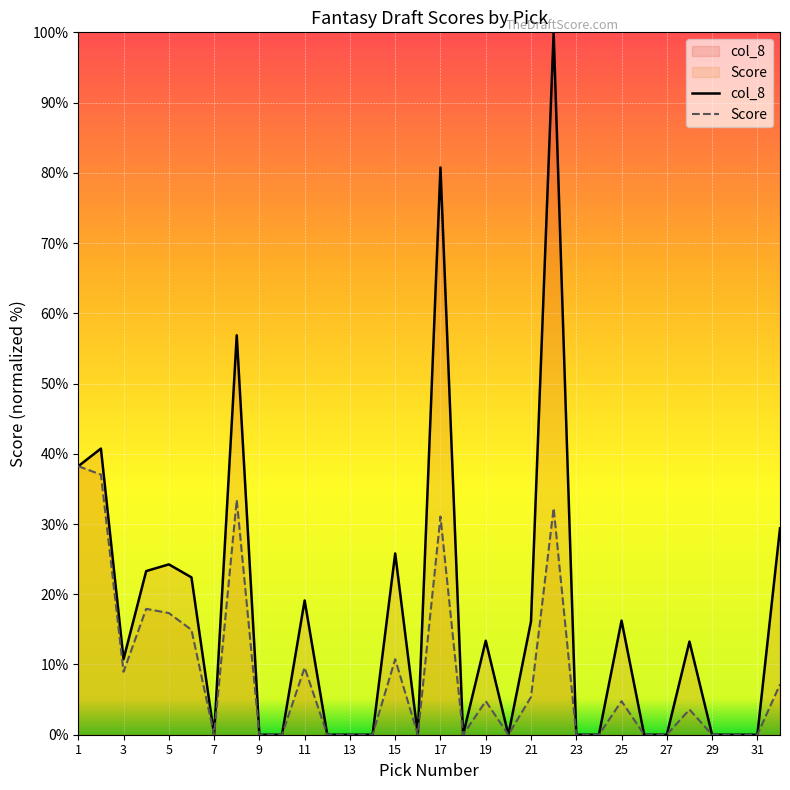

List the series in order of their peak value, highest first.

col_8, Score